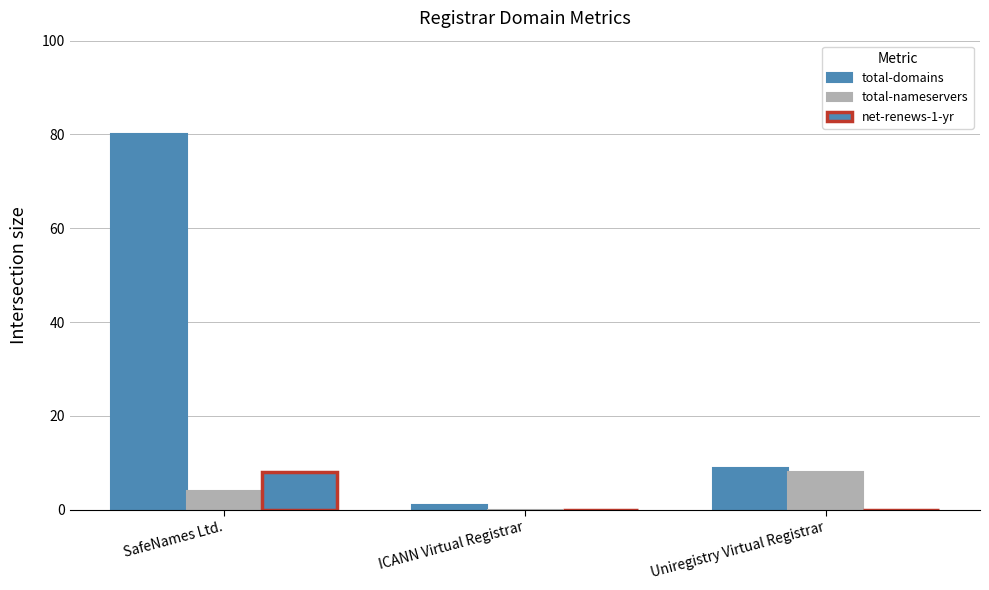

Which series has the widest spread of values?

total-domains